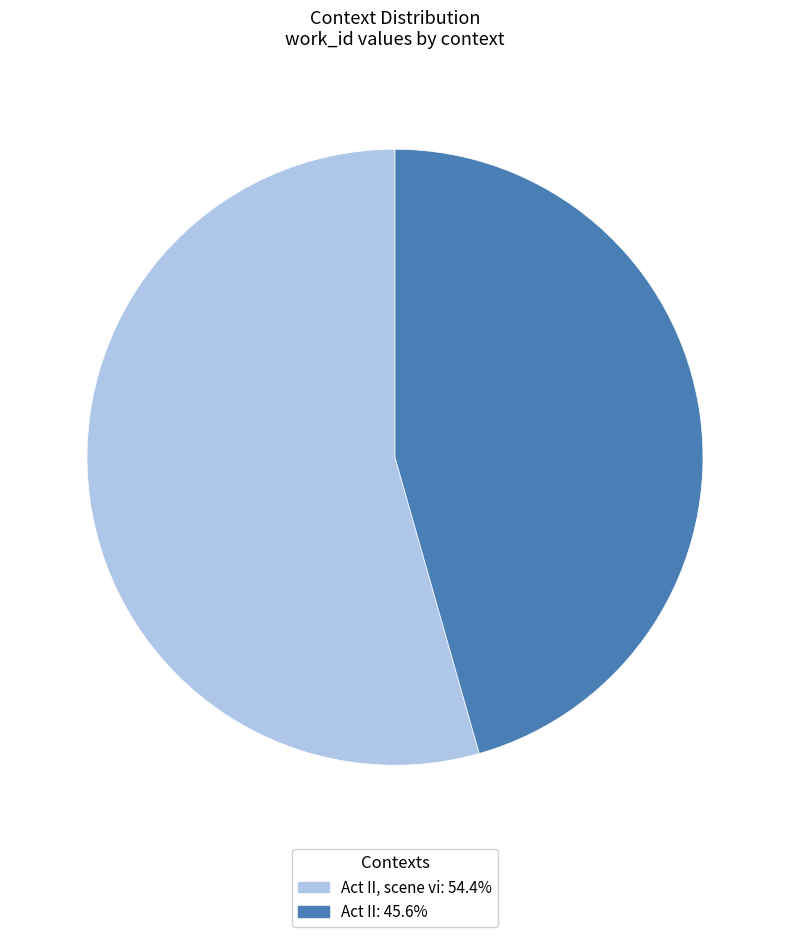

Does Act II: 45.6% account for over 50% of the chart?

No